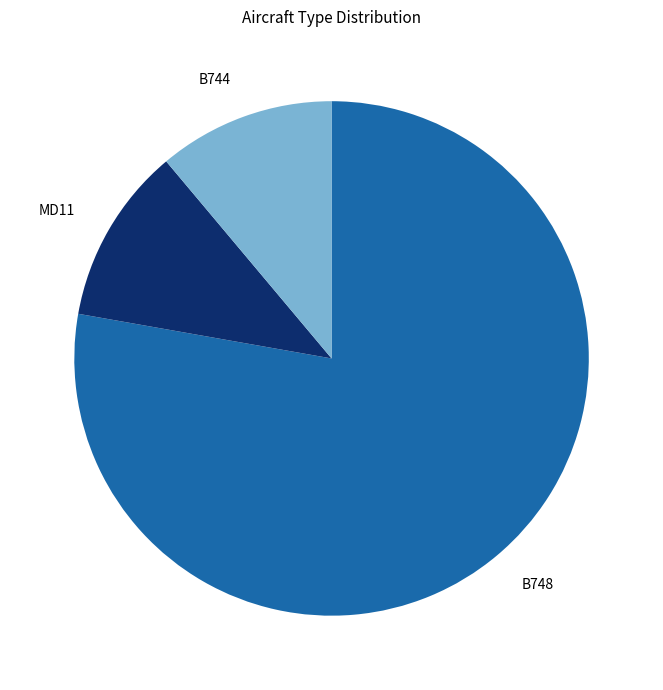

Between B748 and B744, which is larger?

B748